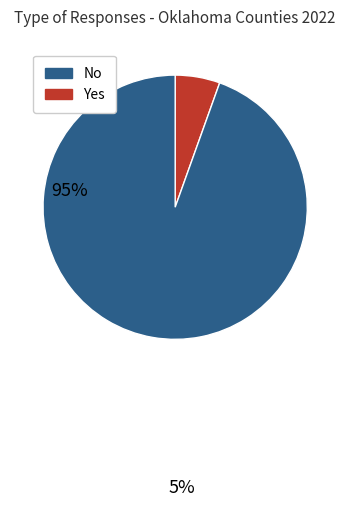

Does any single category account for the majority?

Yes